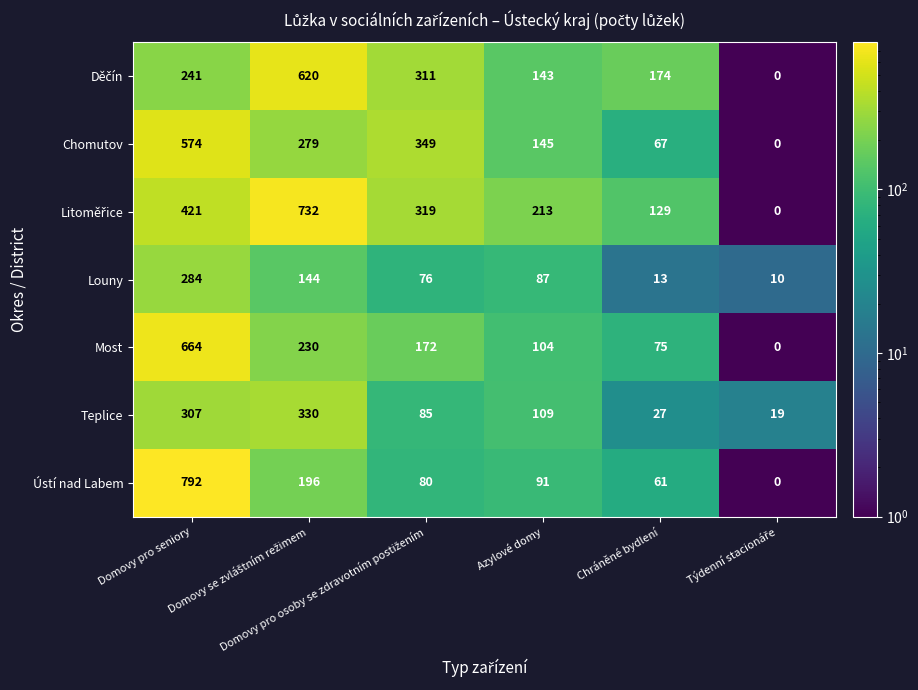

At how many categories does at least one series exceed 79?

5